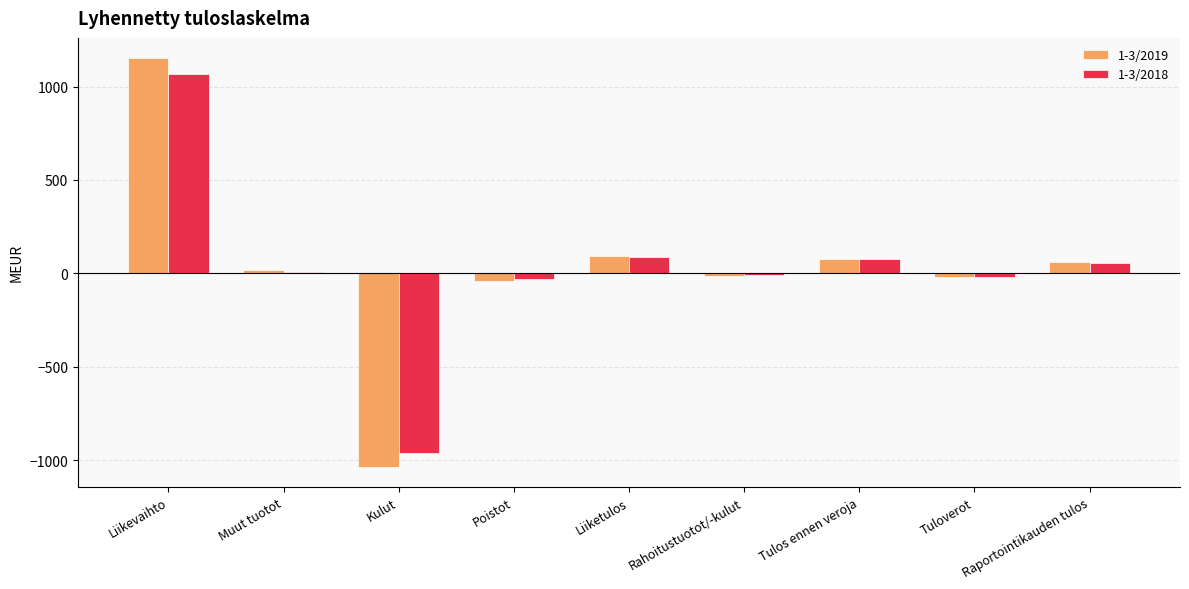

What is the sum of the 1-3/2018 values at Raportointikauden tulos and Kulut?

-903